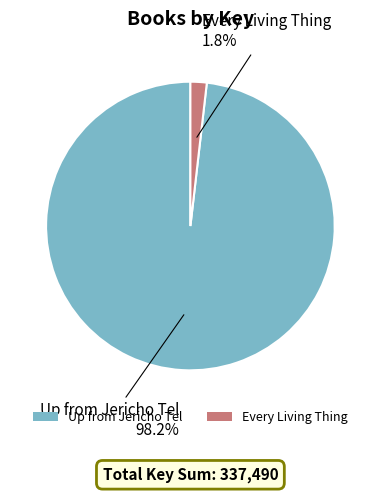

Is there a majority slice in this chart?

Yes